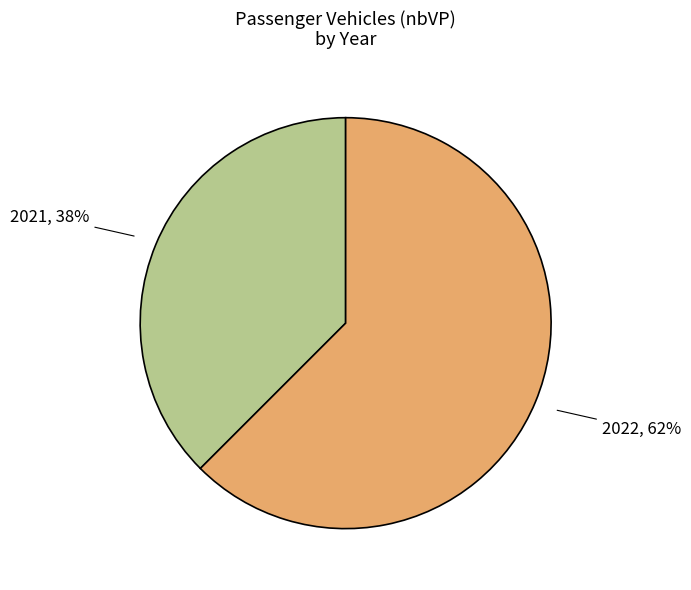

Do 2021 and 2022 together represent more than half of the pie?

Yes